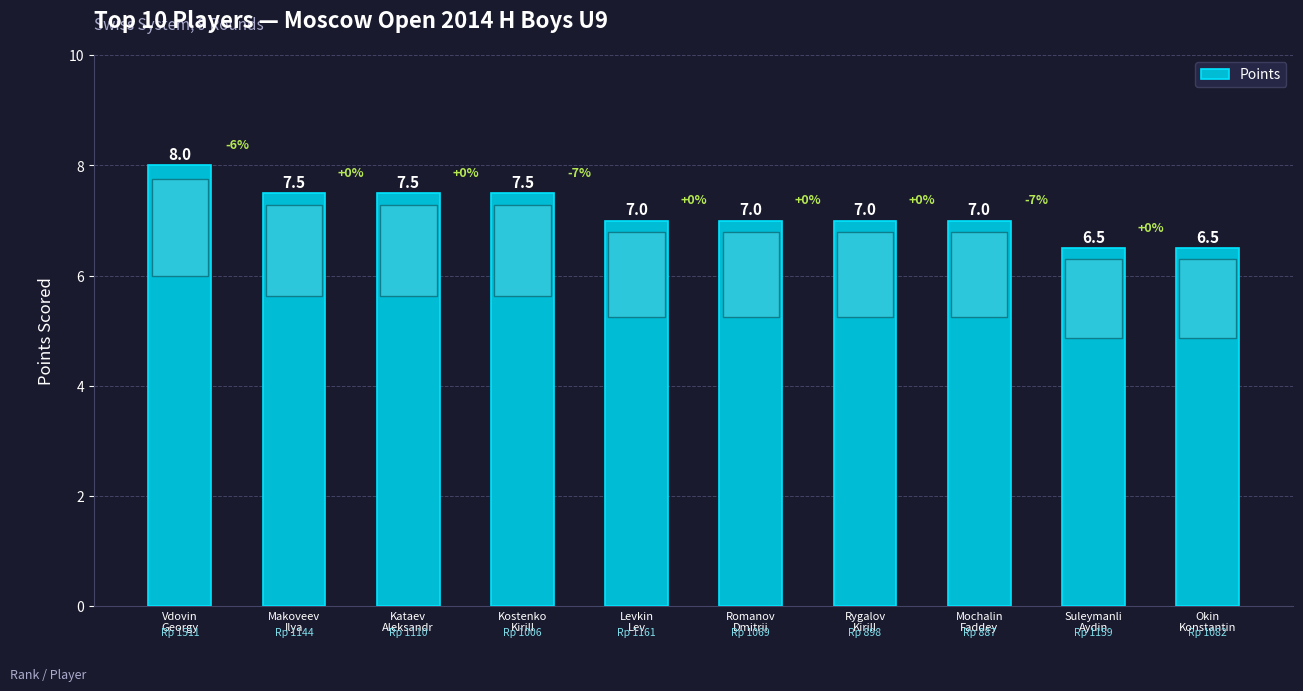

What is the label of the 10th bar from the right?

Vdovin
Georgy